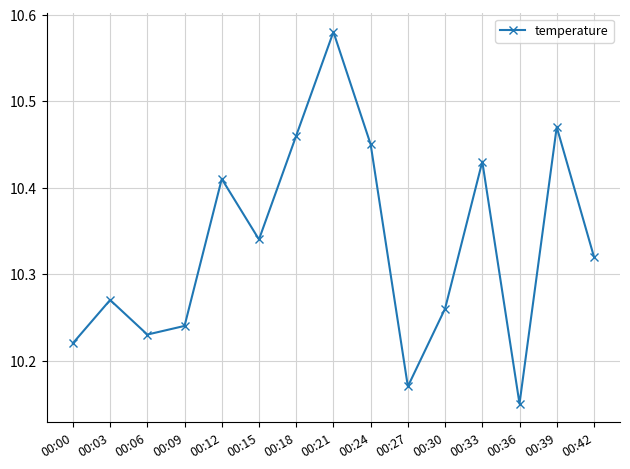

True or false: the data shows 6.1 at 00:36.

False